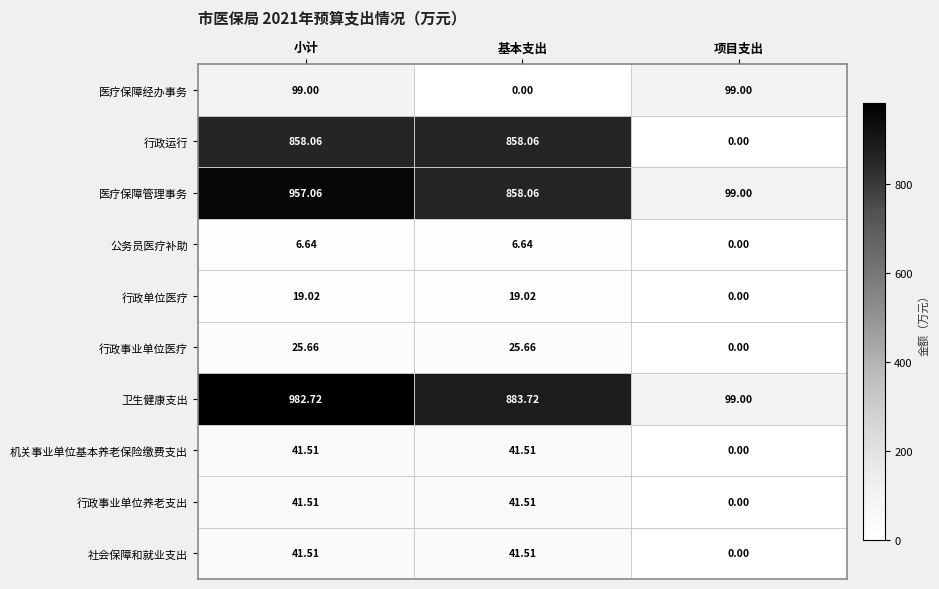

How many series are shown in this chart?

10